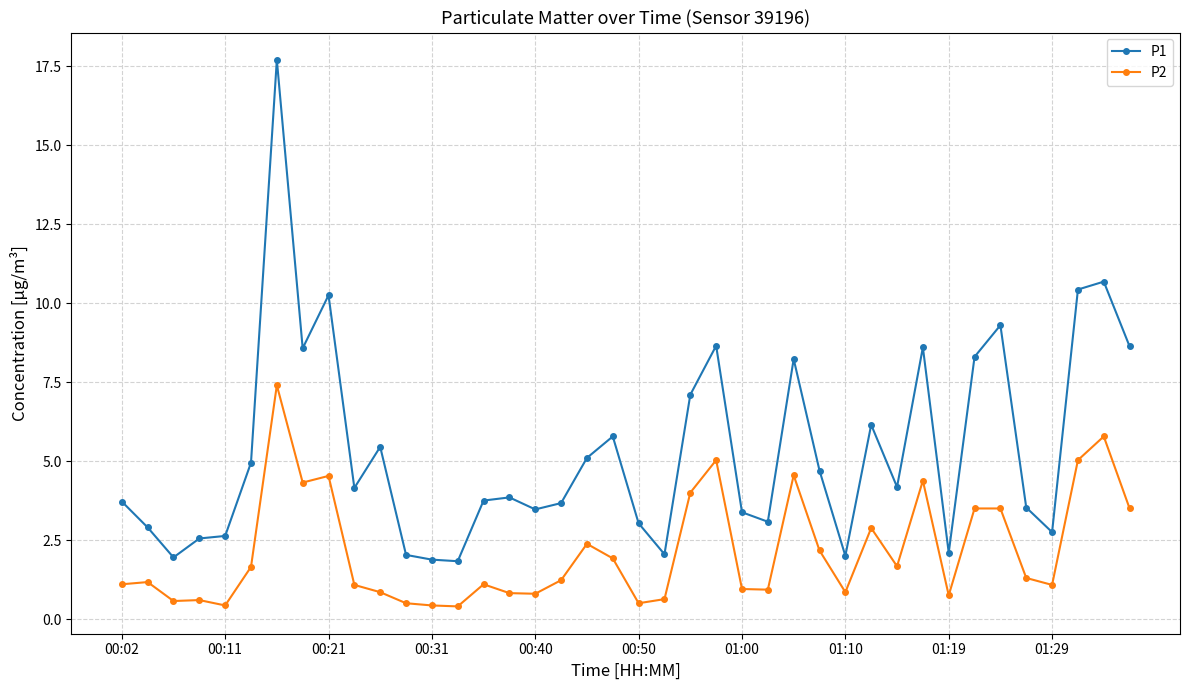

True or false: P2 and P1 intersect in this chart.

False